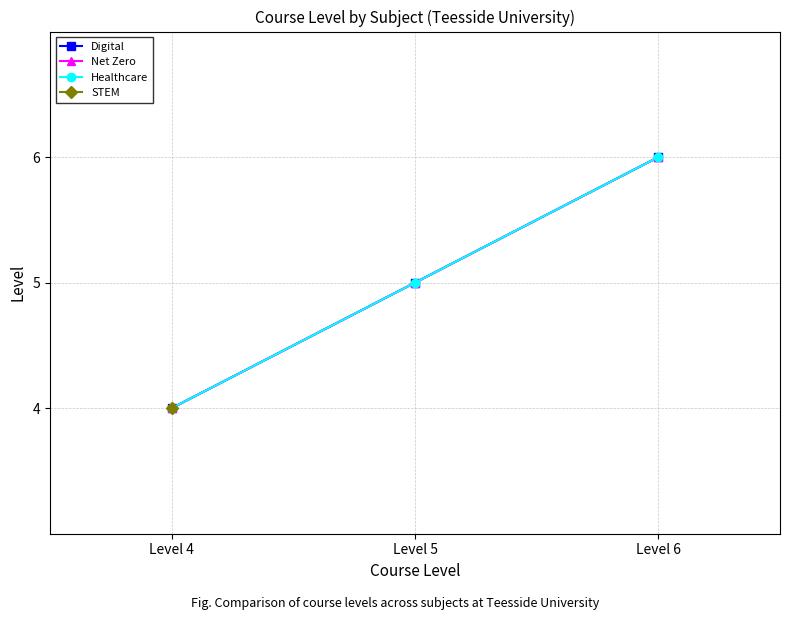

Is this an area chart (filled region under the line)?

No